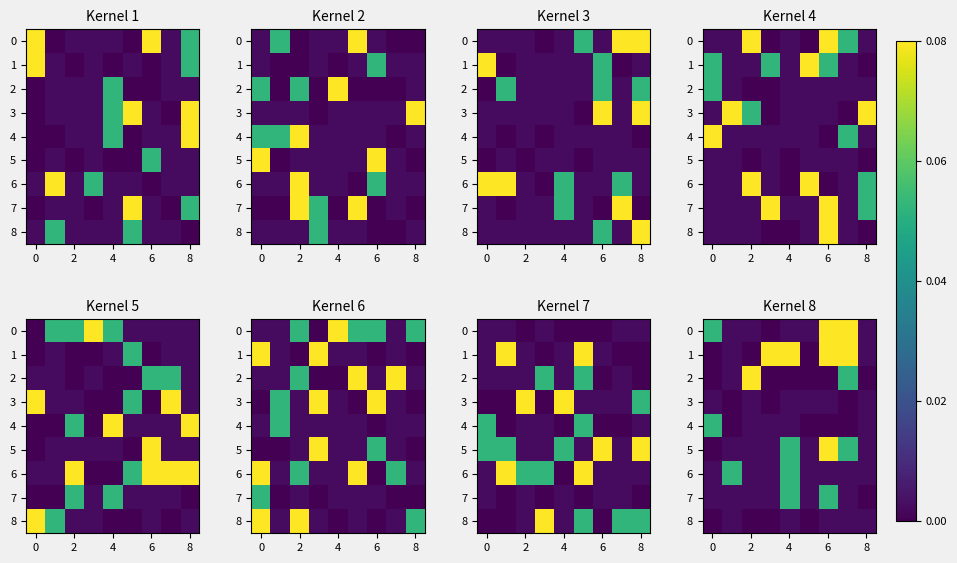

At how many categories does at least one series exceed 0?

9